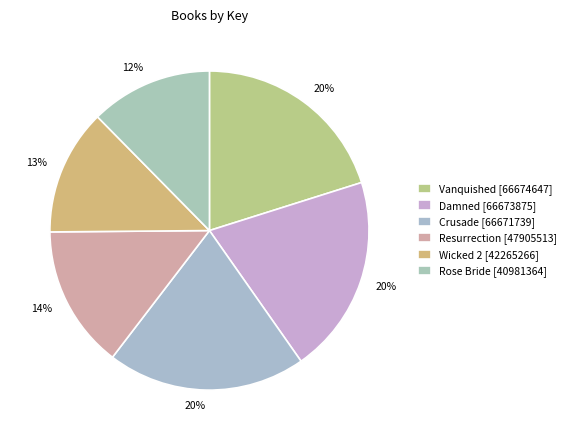

Count the number of slices in the pie.

6